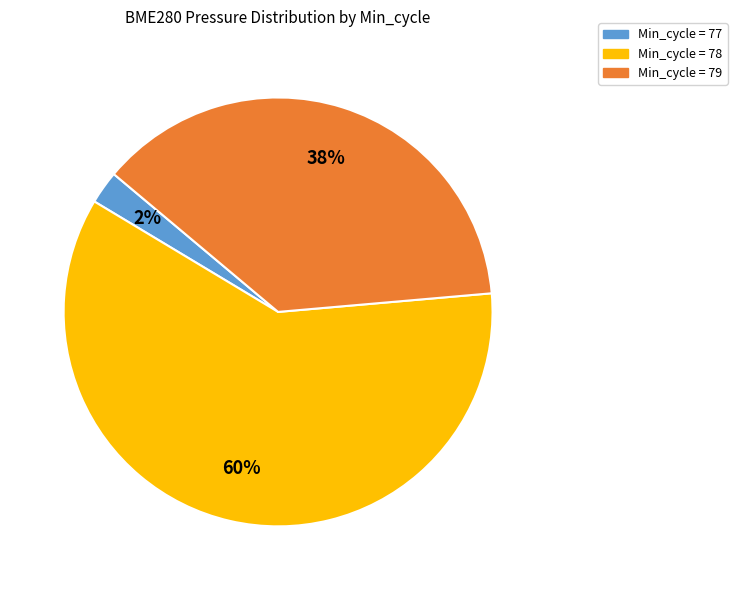

How many slices are in this pie chart?

3